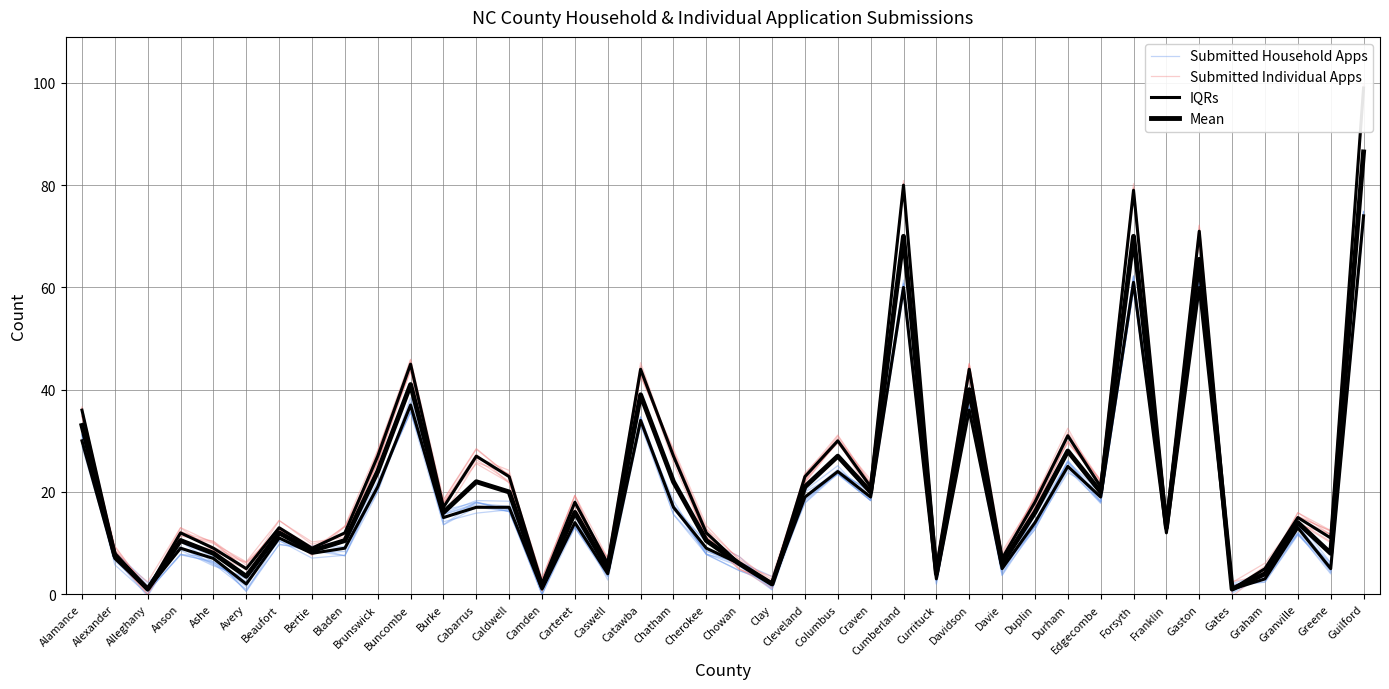

How many lines are shown in the chart?

4